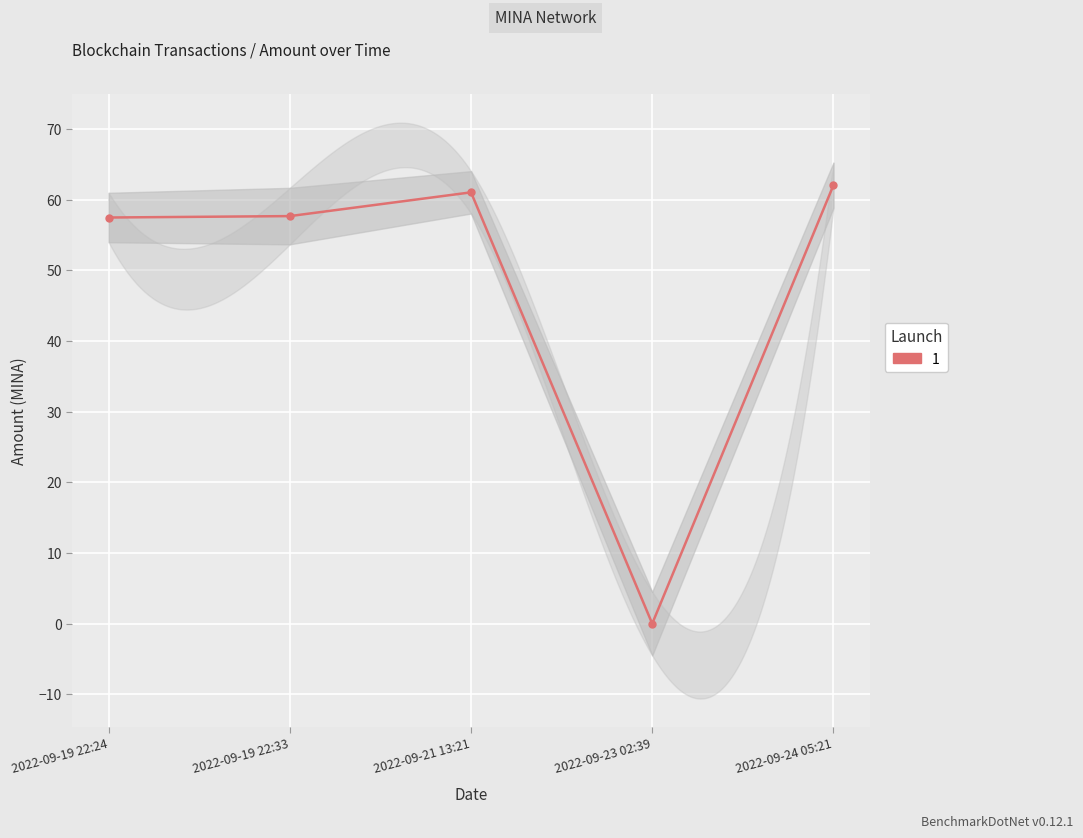

Is it true that the value at 2022-09-21 13:21 is 61.0?

True